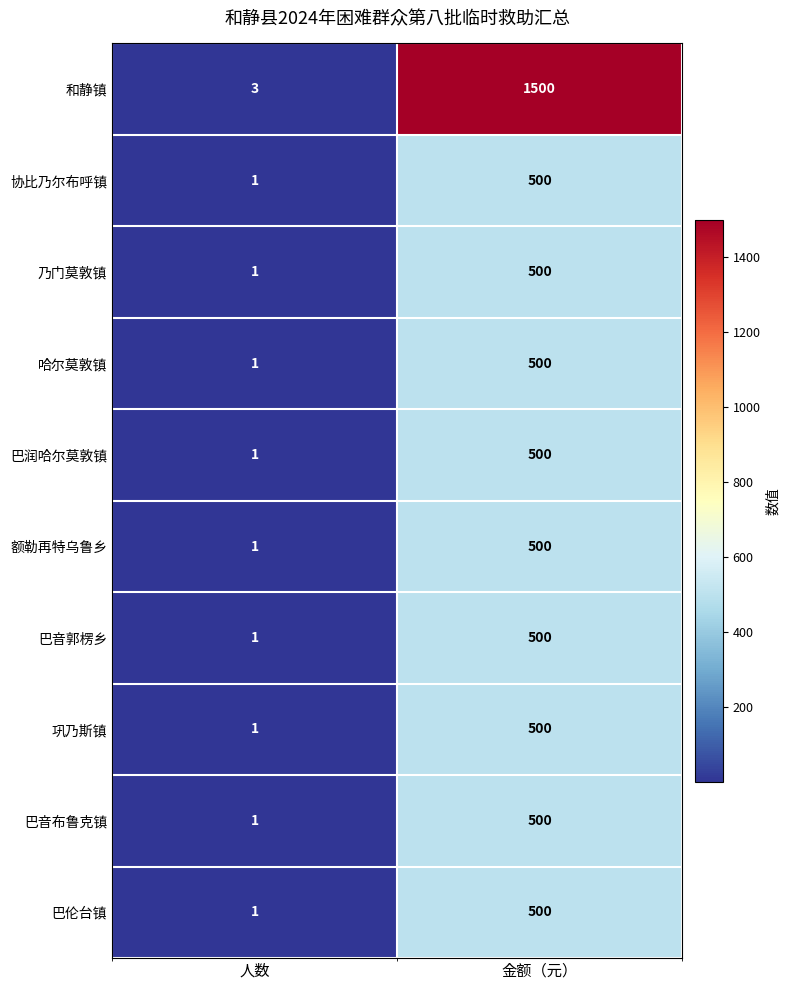

At which category is the sum across all series the highest?

金额（元）